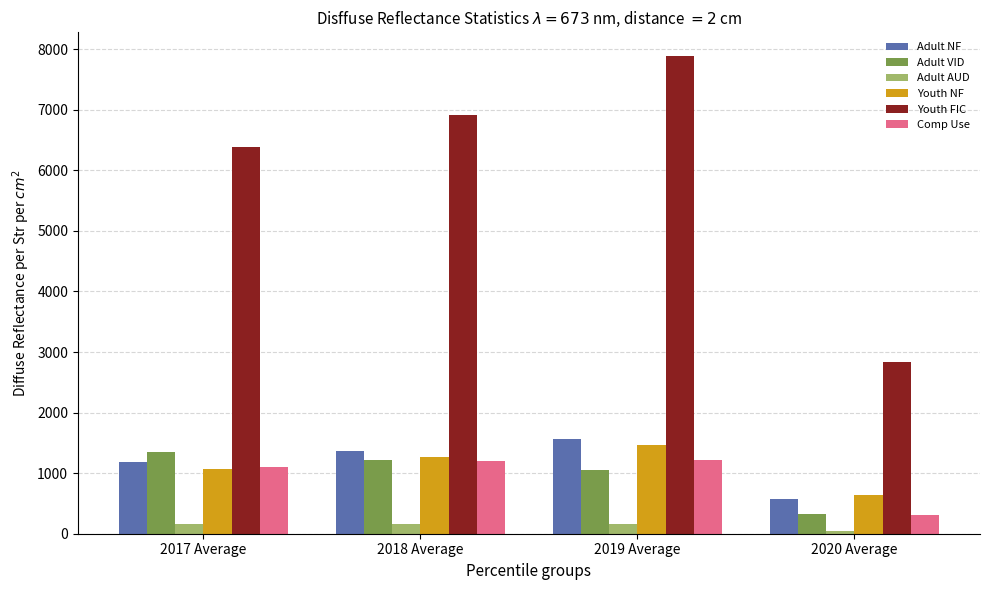

What is the sum of all Youth FIC values?

24014.8